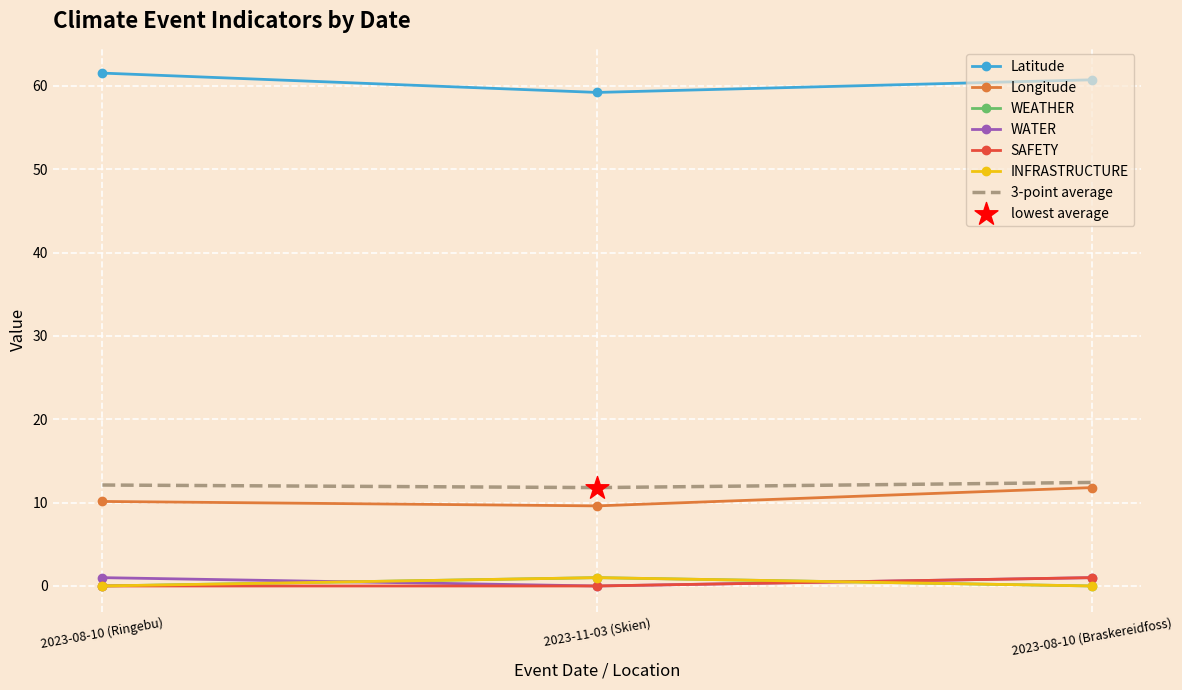

What are all the series names shown in the legend?

Latitude, Longitude, WEATHER, WATER, SAFETY, INFRASTRUCTURE